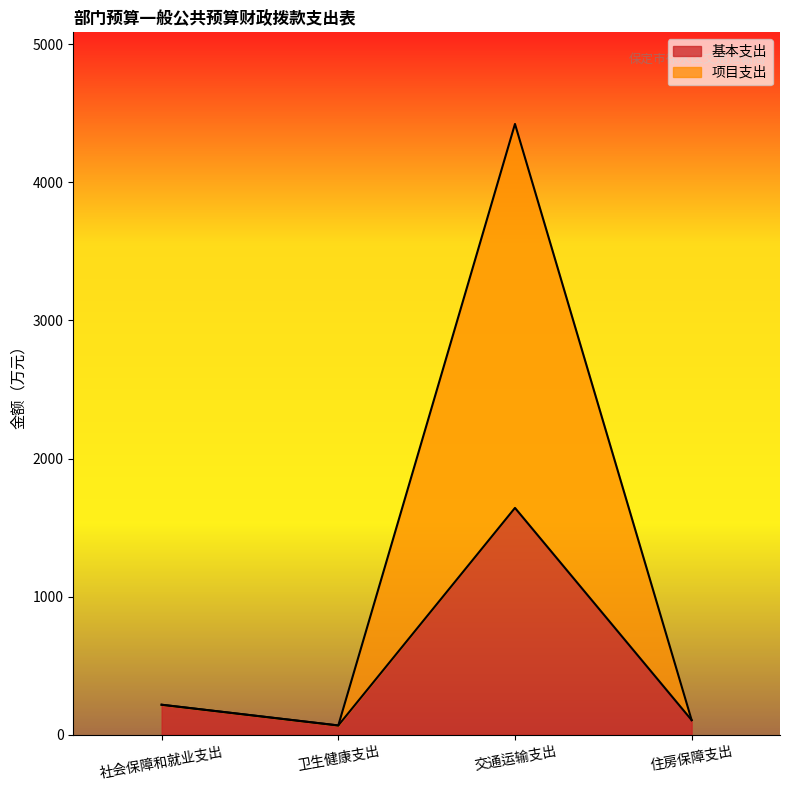

Reading right to left, list all the values displayed in this chart.

基本支出: 106.2	1642.7	67.7	217.7
项目支出: 106.2	4422.3	67.7	217.7